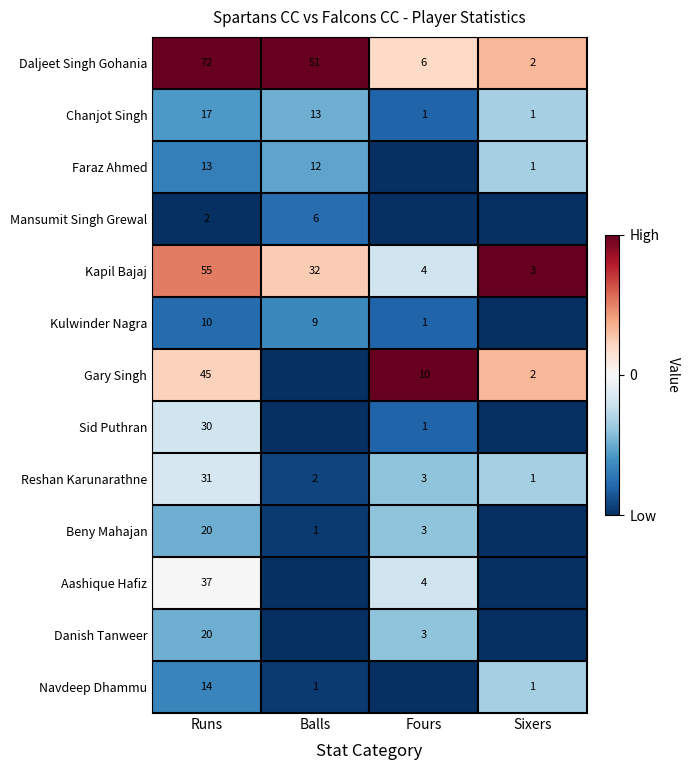

Is the value of Danish Tanweer at Fours greater than the value of Chanjot Singh at Balls?

No